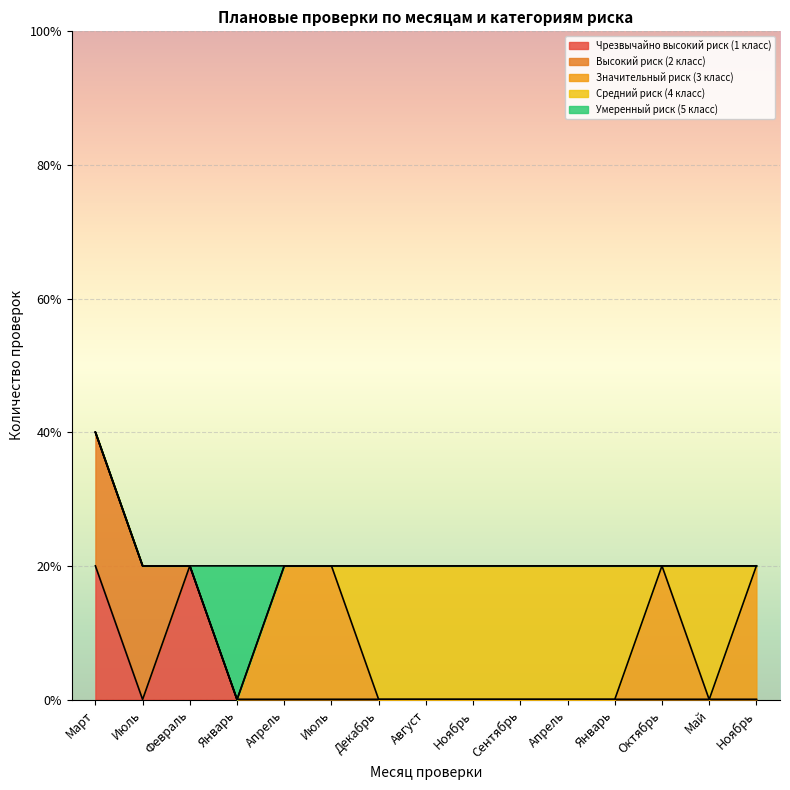

What is the label of the 2nd point from the right?

Май